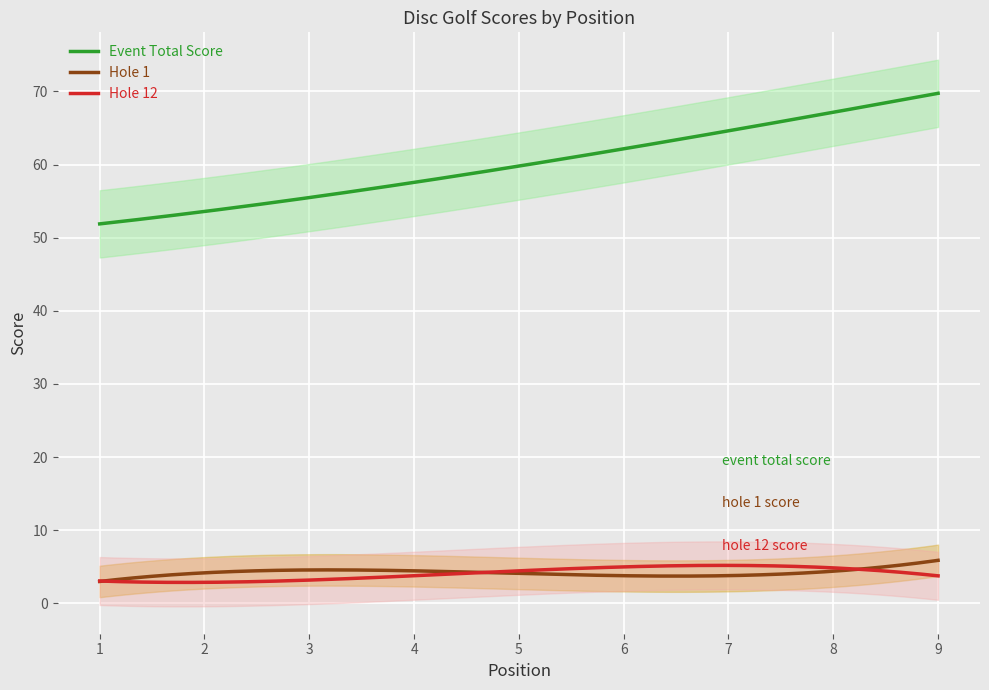

What is the value of the event_total_score point at the 2nd from the left?

53